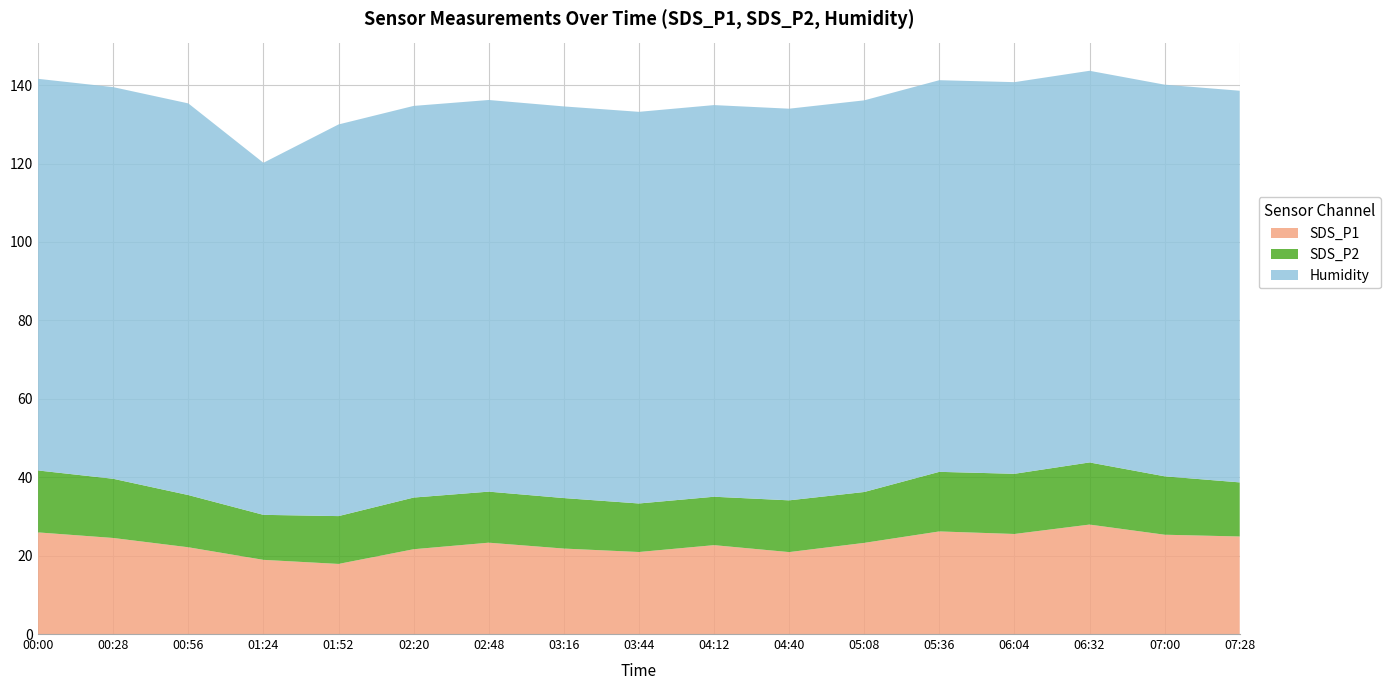

Reading left to right, list all the values displayed in this chart.

SDS_P1: 00:00=25.9	00:28=24.5	00:56=22.1	01:24=18.9	01:52=17.9	02:20=21.6	02:48=23.3	03:16=21.8	03:44=20.9	04:12=22.7	04:40=20.9	05:08=23.2	05:36=26.2	06:04=25.5	06:32=27.9	07:00=25.3	07:28=24.9
SDS_P2: 00:00=15.8	00:28=15.1	00:56=13.3	01:24=11.5	01:52=12.2	02:20=13.2	02:48=13.0	03:16=12.9	03:44=12.4	04:12=12.3	04:40=13.2	05:08=13.0	05:36=15.2	06:04=15.3	06:32=15.8	07:00=14.9	07:28=13.8
Humidity: 00:00=99.9	00:28=99.9	00:56=99.9	01:24=89.8	01:52=99.9	02:20=99.9	02:48=99.9	03:16=99.9	03:44=99.9	04:12=99.9	04:40=99.9	05:08=99.9	05:36=99.9	06:04=99.9	06:32=99.9	07:00=99.9	07:28=99.9